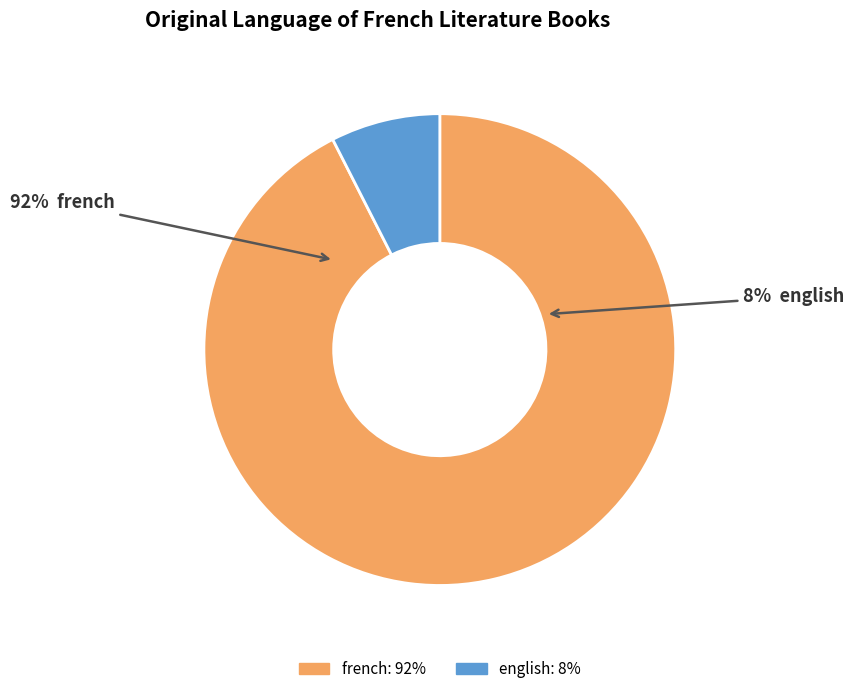

How many slices are in this pie chart?

2